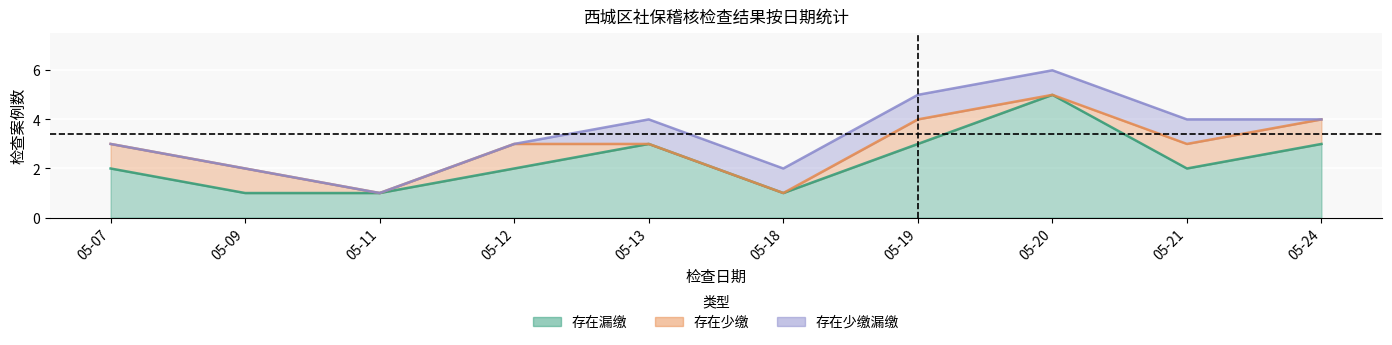

Count the number of data series in this chart.

3